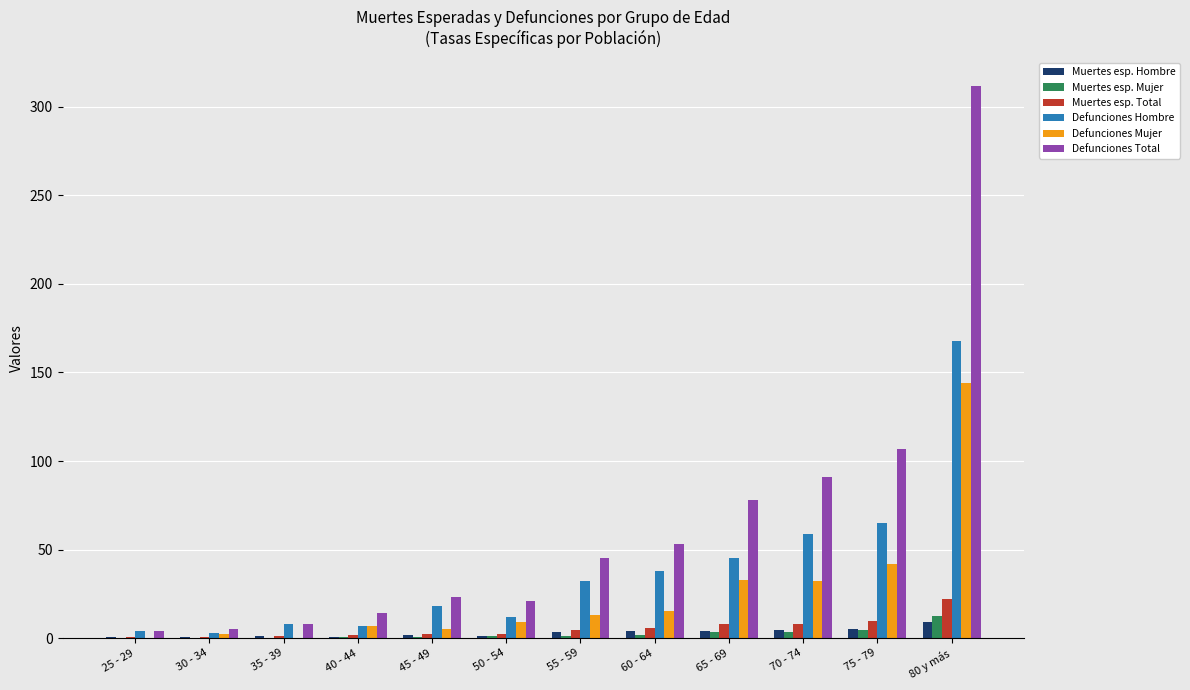

Is it true that Defunciones Mujer equals 0.0 at 25 - 29?

True